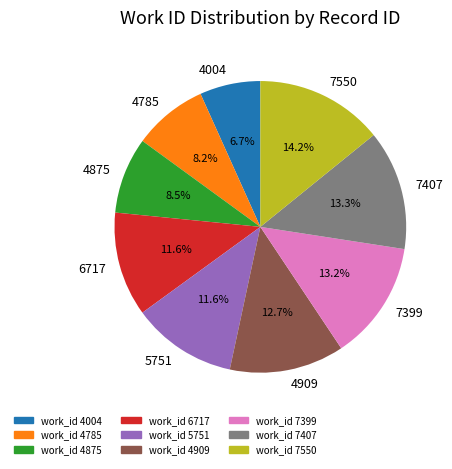

How many slices are in this pie chart?

9